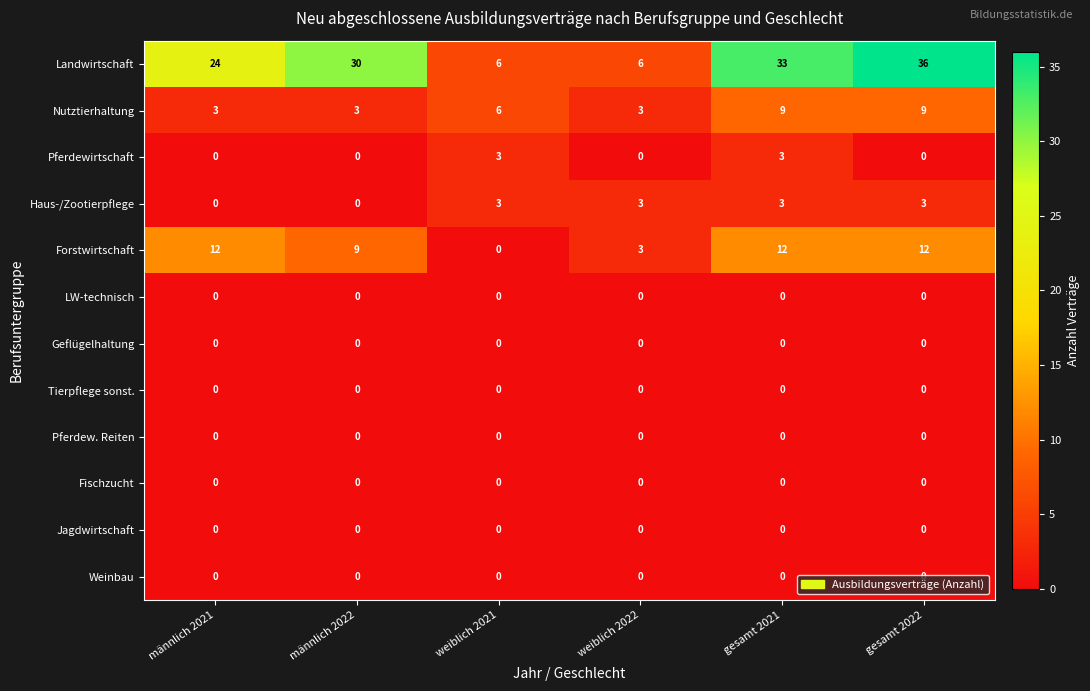

How many categories are shown in the chart?

6